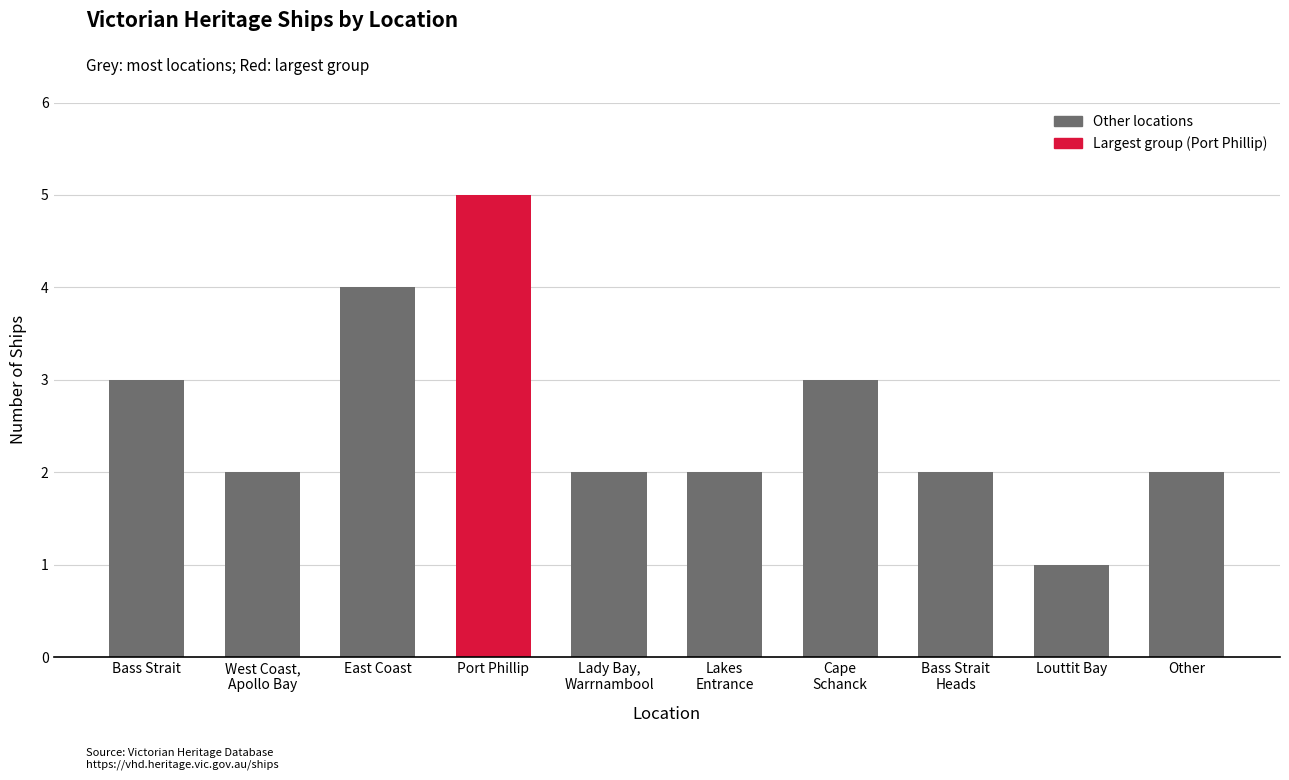

What is the approximate value at Bass Strait
Heads?

2